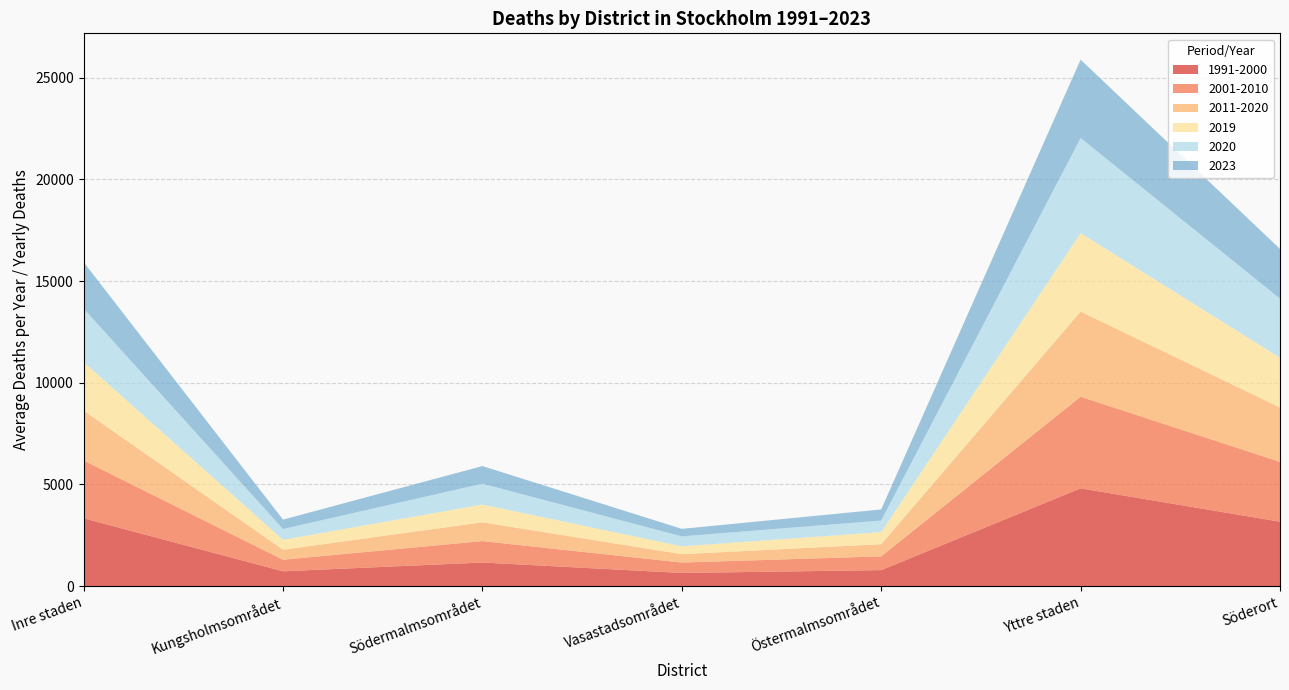

Reading right to left, list all the values displayed in this chart.

1991-2000: 3163.2	4803.9	780.6	642.1	1154.5	723.2	3330.8
2001-2010: 2943.0	4506.0	677.3	511.6	1054.4	570.0	2842.4
2011-2020: 2674.9	4186.8	598.7	412.0	924.3	491.5	2456.9
2019: 2450.0	3861.0	597.0	388.0	874.0	489.0	2382.0
2020: 2905.0	4679.0	566.0	487.0	1025.0	529.0	2635.0
2023: 2444.0	3853.0	547.0	370.0	867.0	463.0	2284.0